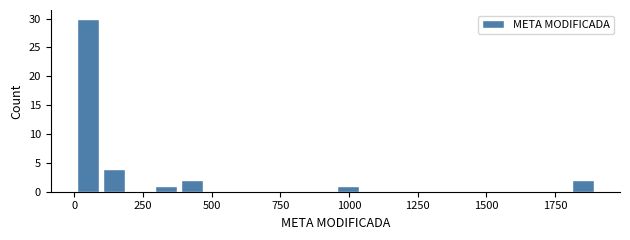

Around what value on the x-axis is the tallest bar? Give the approximate position of its centre, as read against the axis.

50